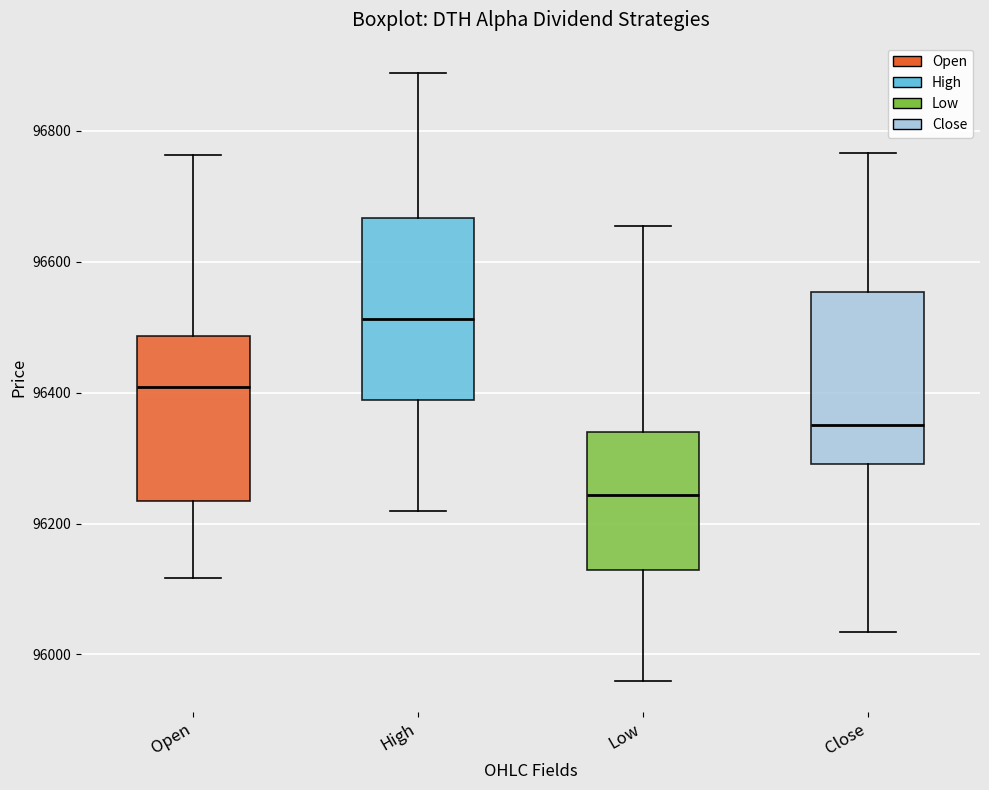

Reading left to right, transcribe this box plot: for each box, give where its median line is, the range the box spans, and where its two whiskers end, as read against the y-axis. The values are not printed on the chart, so give them approximately, as read against the axis.

Open: median 96400, box 96240 to 96480, whiskers 96120 to 96760
High: median 96520, box 96380 to 96660, whiskers 96220 to 96880
Low: median 96240, box 96120 to 96340, whiskers 95960 to 96660
Close: median 96360, box 96300 to 96560, whiskers 96040 to 96760